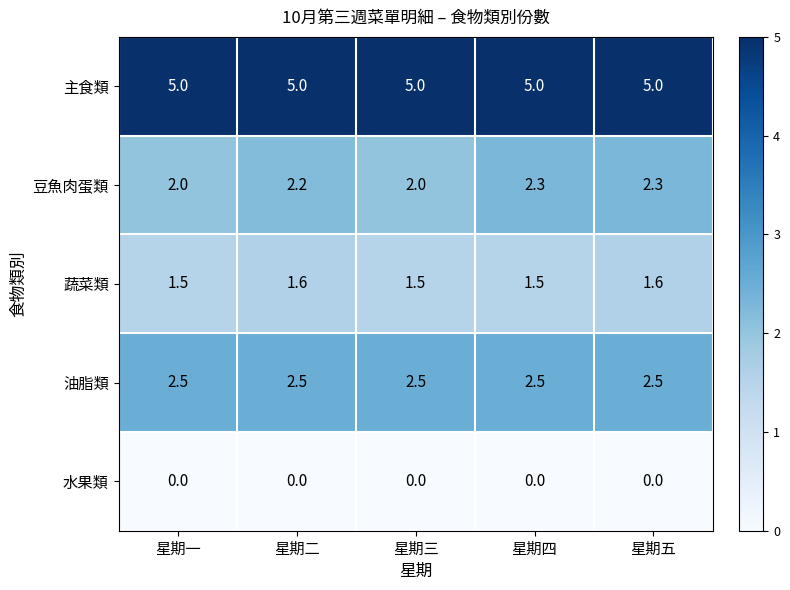

What is the maximum value for 油脂類?

2.5